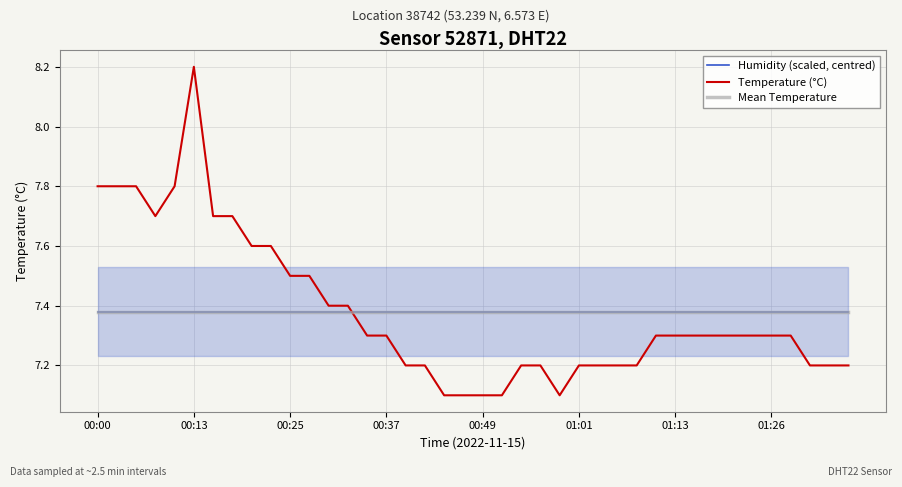

At how many categories does at least one series exceed 7?

40